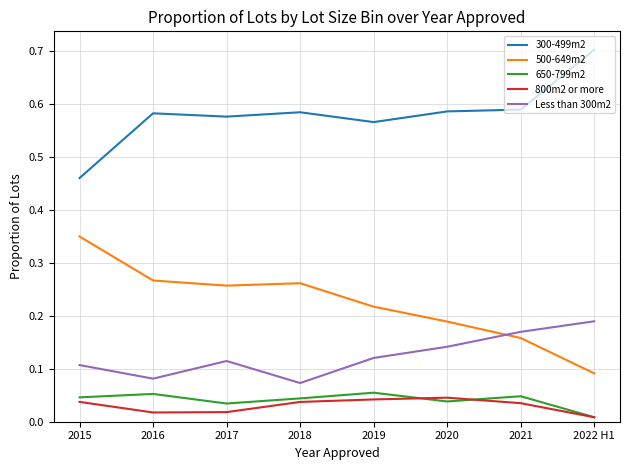

What is the sum of all Less than 300m2 values?

1.0